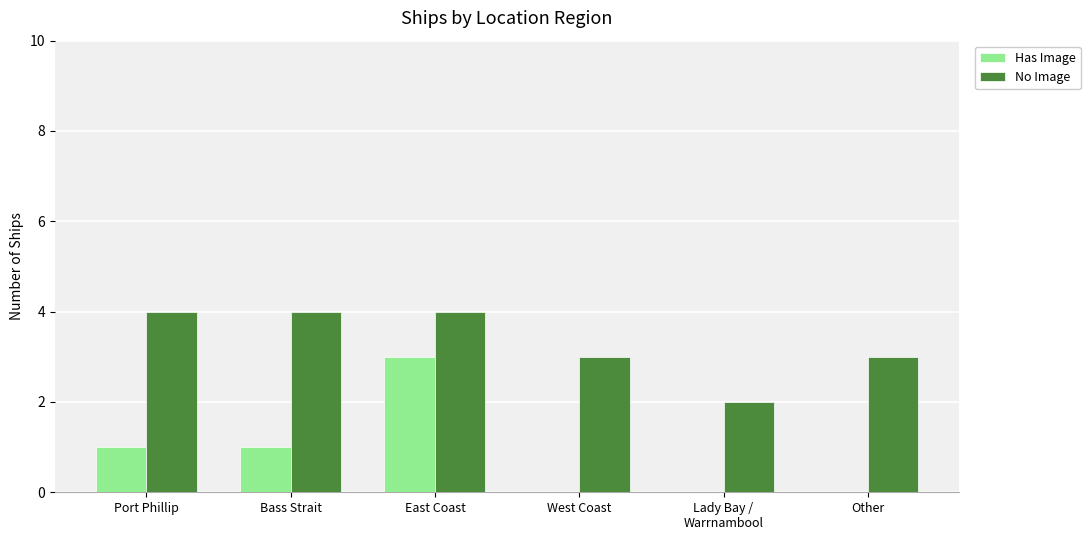

How many groups of bars are there?

6